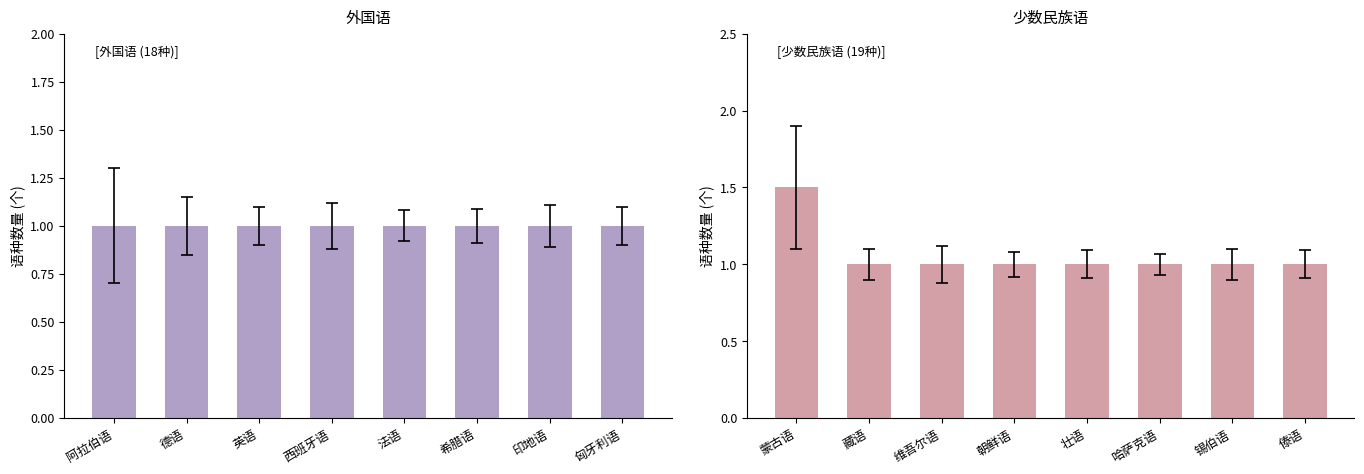

Rank the series by their maximum value, from highest to lowest.

少数民族语, 外国语